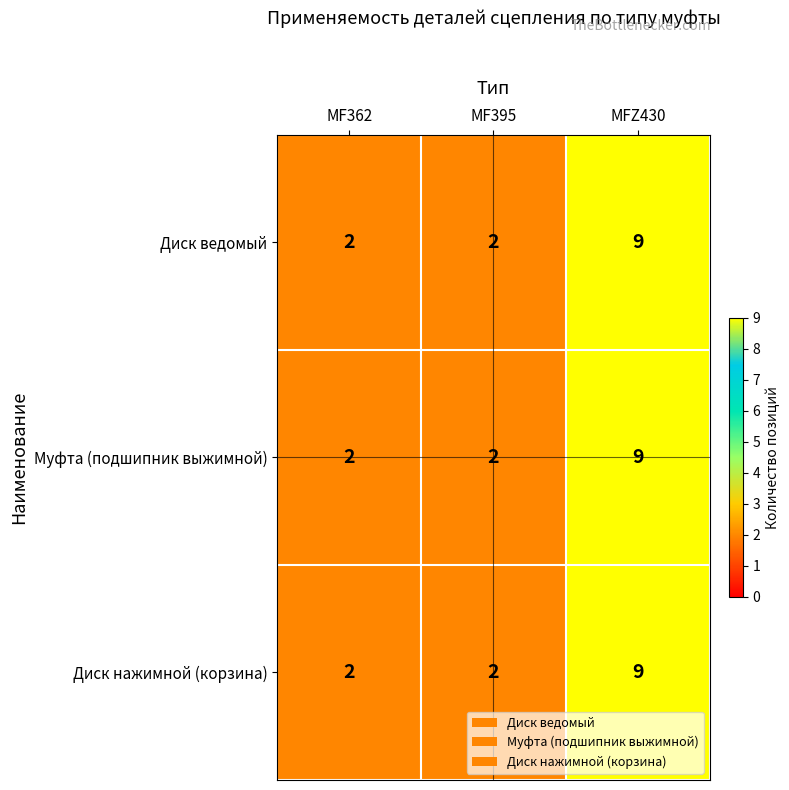

Which label corresponds to the largest value in the chart?

MFZ430